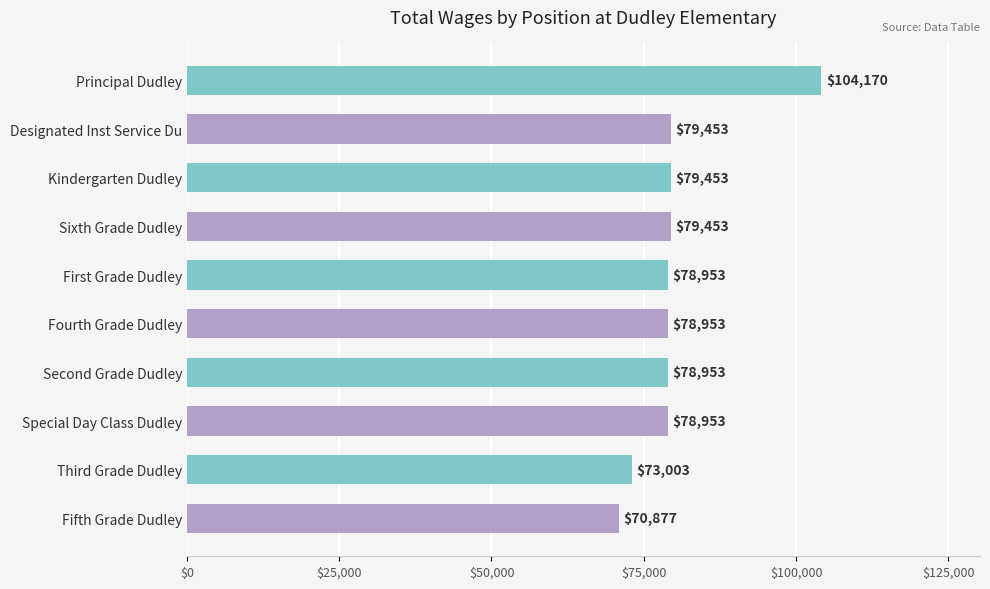

What is the approximate value at Designated Inst Service Du?

79453